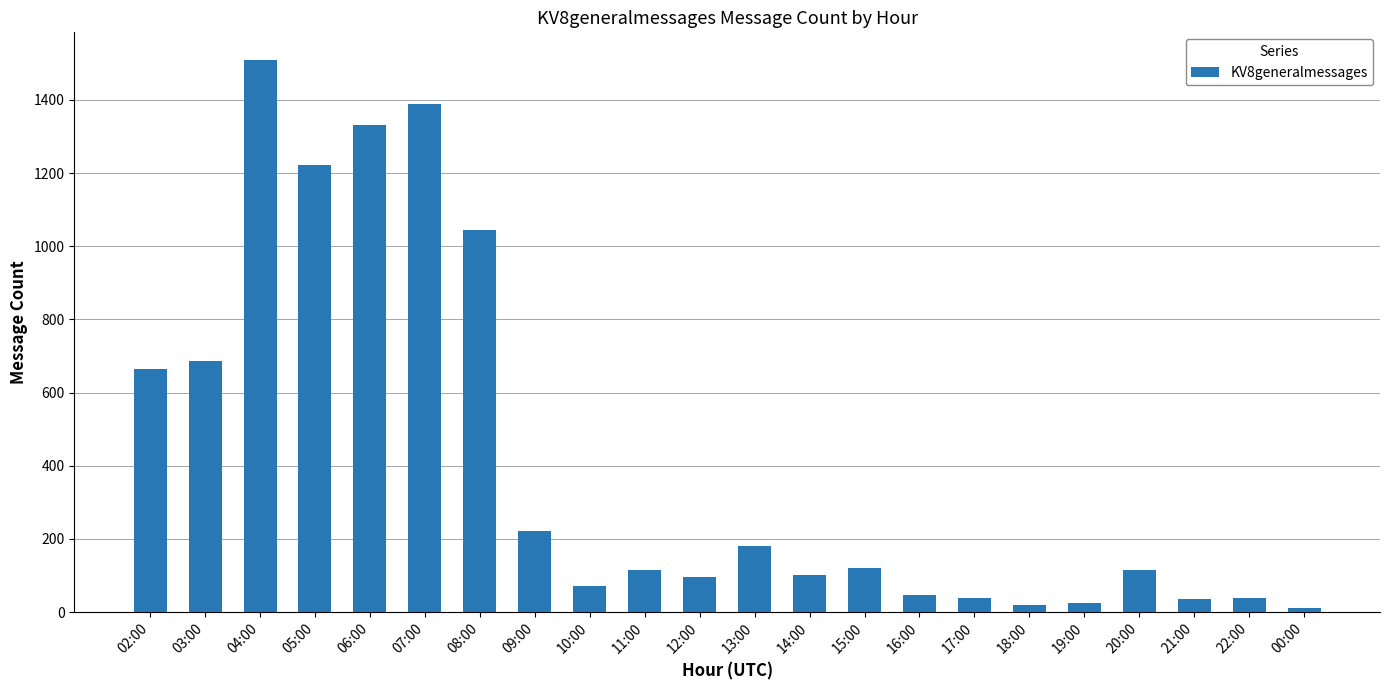

How many bars are there in total?

22